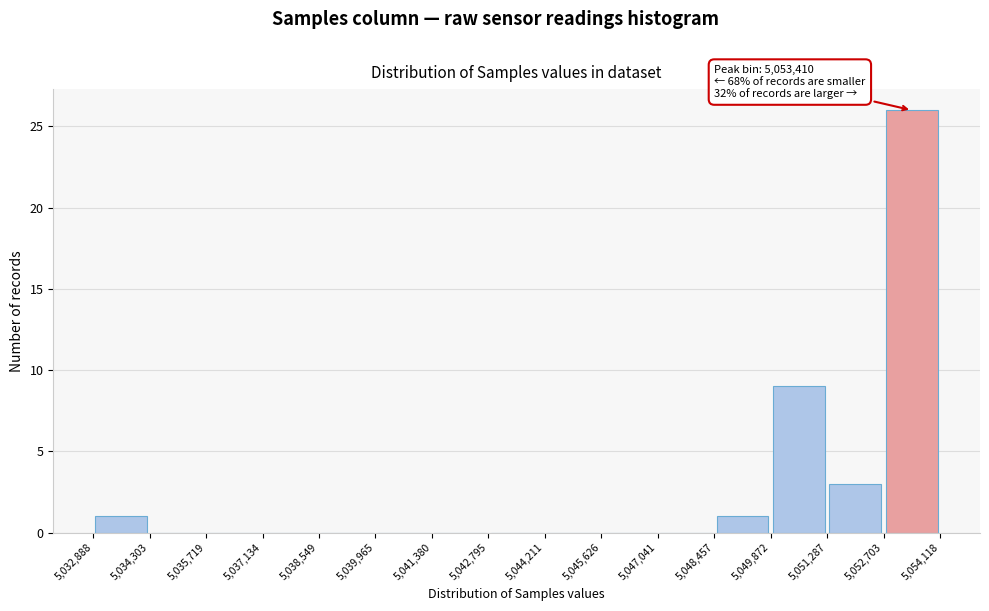

Over which range of the x-axis is the bar tallest?

5,052,703 to 5,054,118